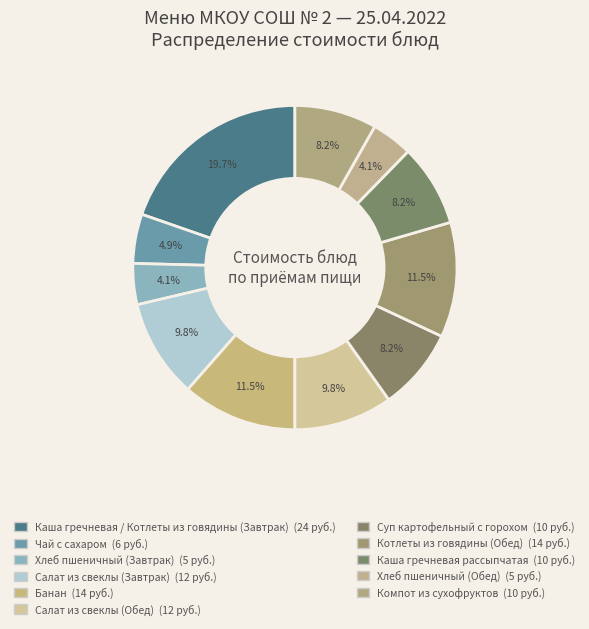

How many slices are in this pie chart?

11